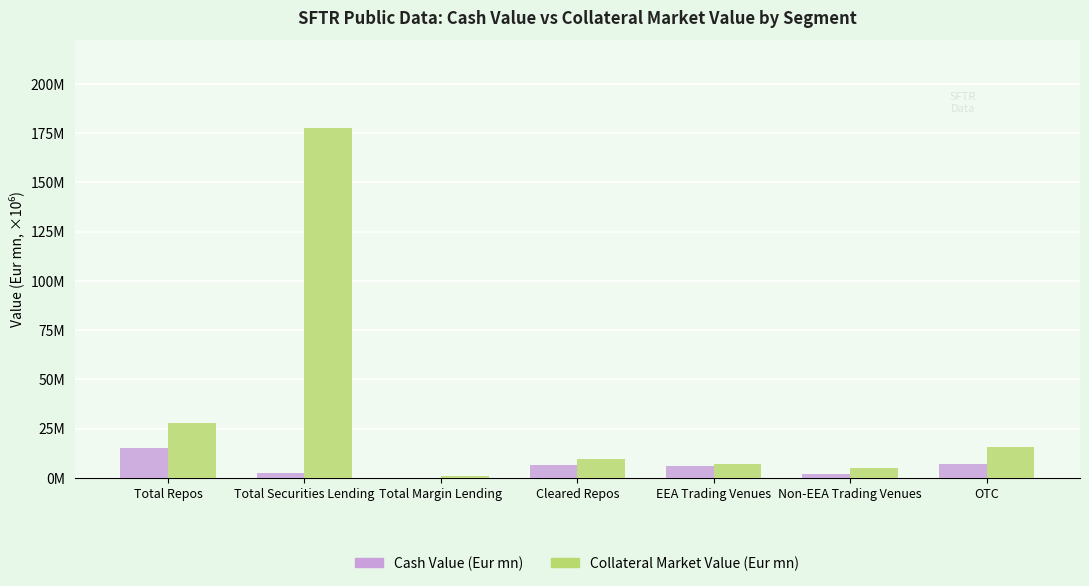

Reading right to left, list all the values displayed in this chart.

Cash Value (Eur mn): 7.0	2.2	6.0	6.7	0.1	2.4	15.2
Collateral Market Value (Eur mn): 15.5	5.1	7.2	9.4	1.0	177.7	27.9